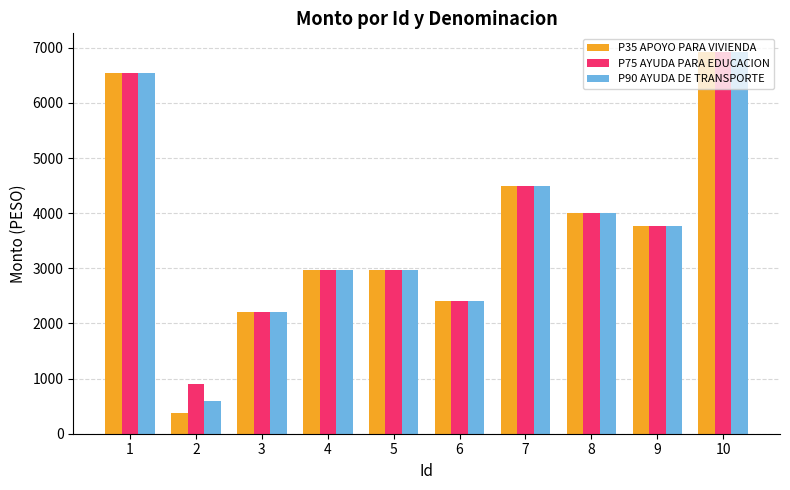

Where does the P35 APOYO PARA VIVIENDA series first go above 3760?

1